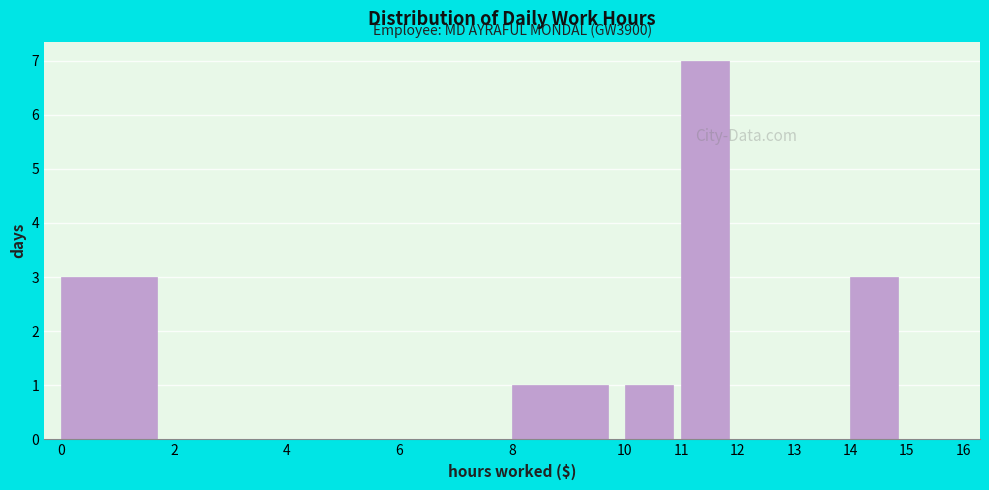

Over which range of the x-axis is the bar tallest?

11 to 12